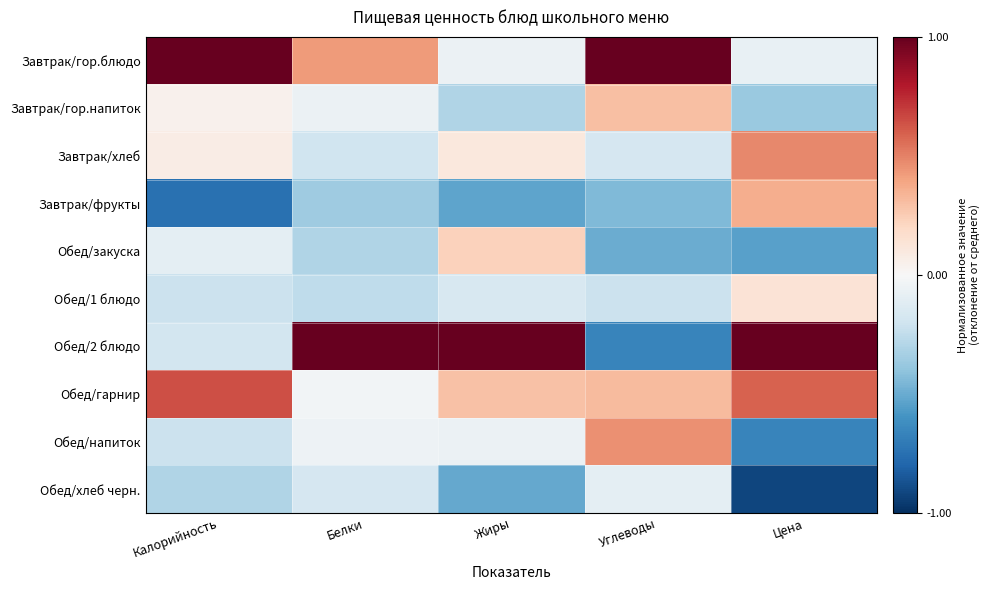

Which has a higher value, Калорийность or Белки?

Калорийность